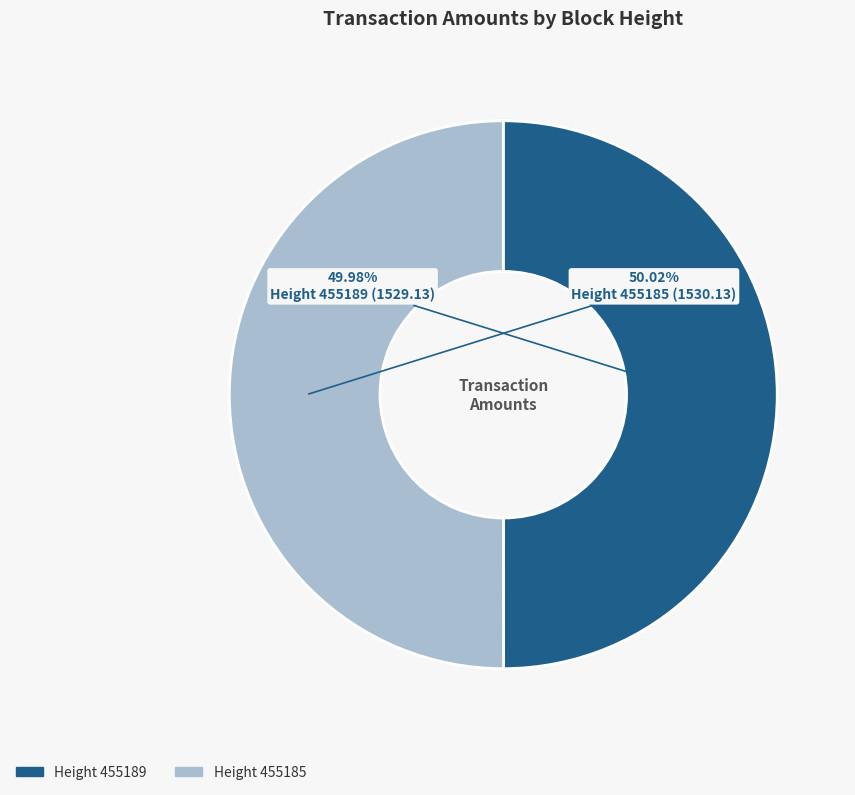

Is there any slice that represents more than half of the pie?

Yes